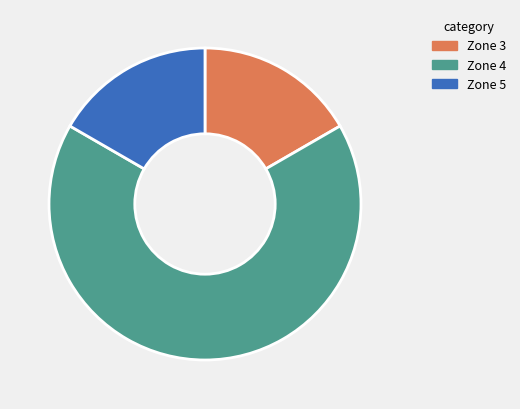

Which slice is the largest?

Zone 4